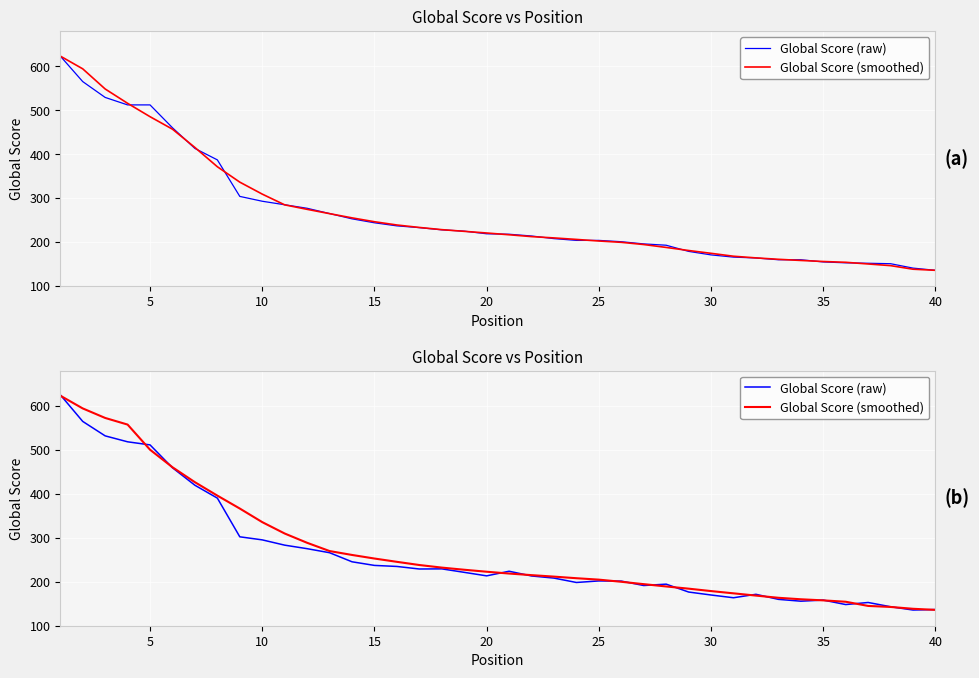

Is the value of Global Score (raw) at 25 greater than the value of Global Score (smoothed) at 31?

Yes